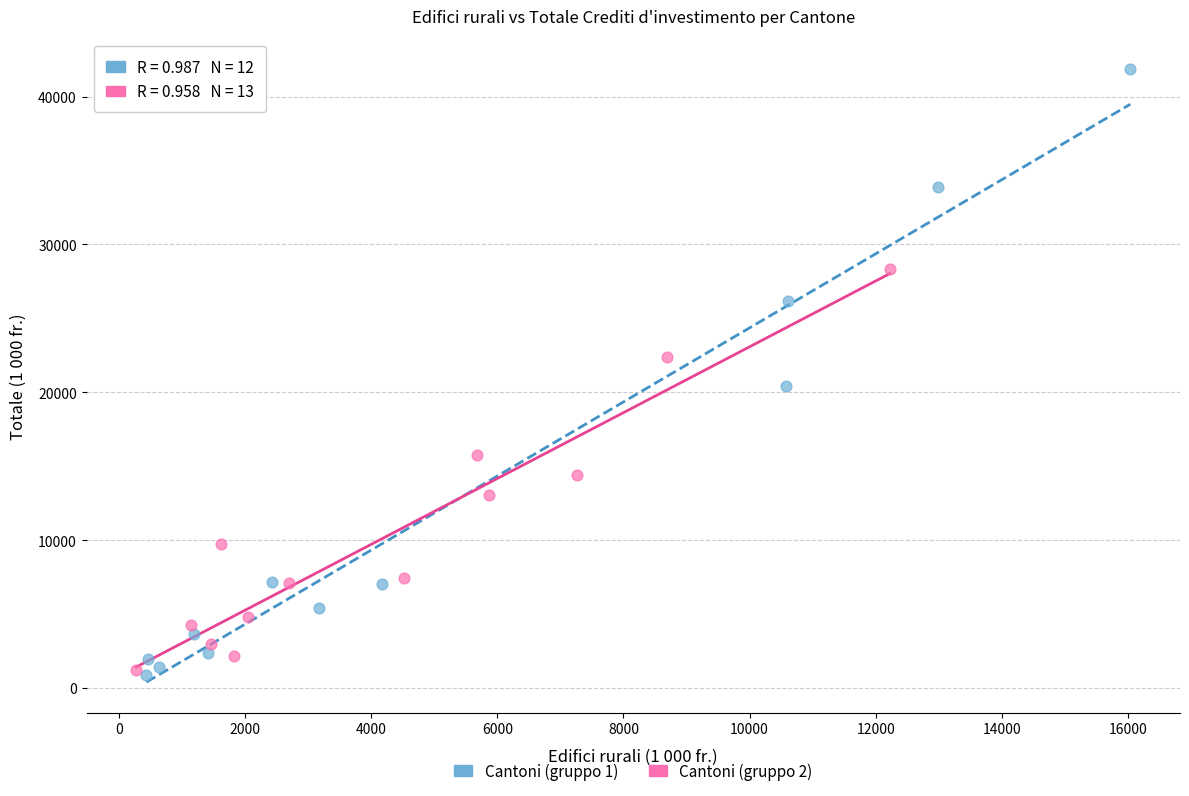

Which series has the largest Y range (max minus min)?

Cantoni (gruppo 1)